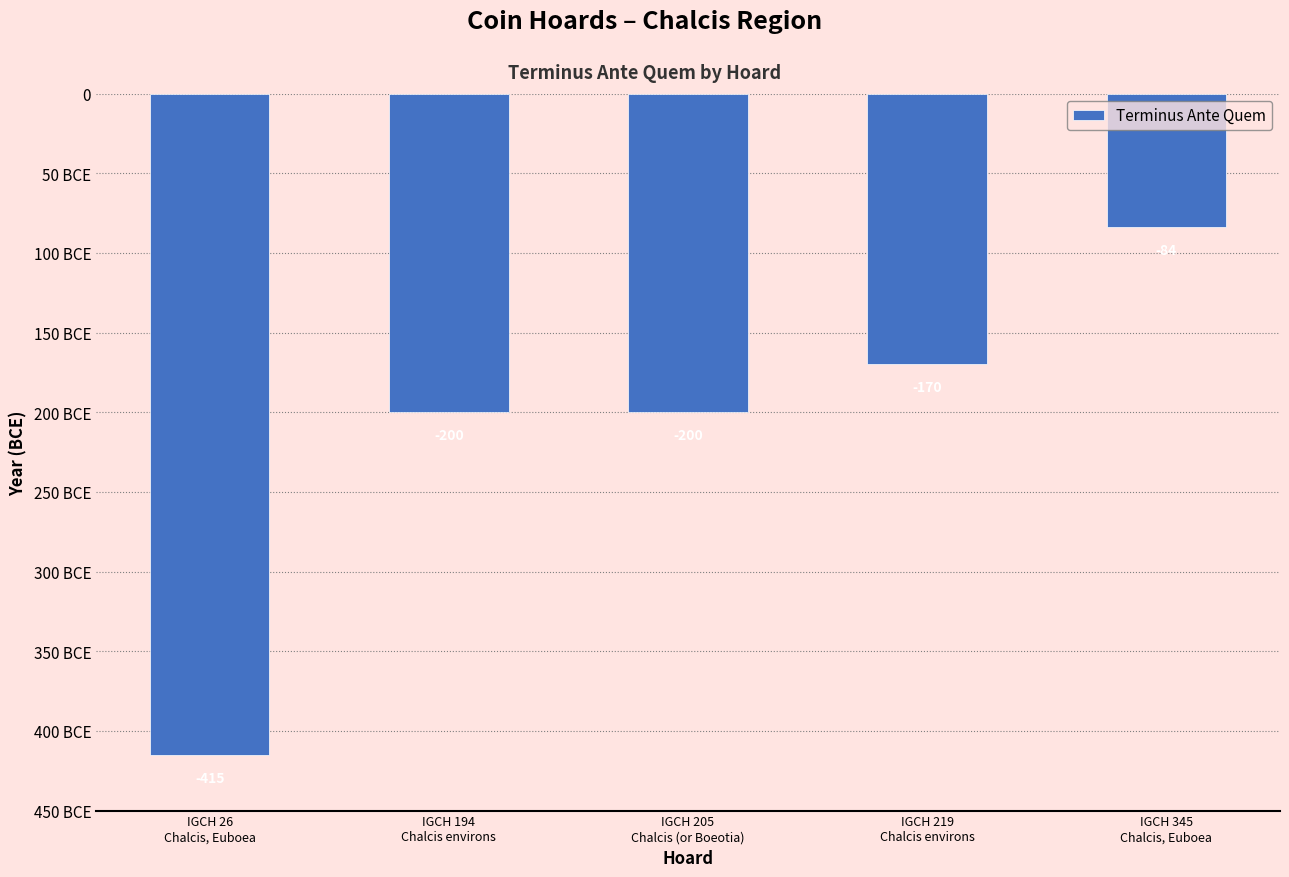

The value at IGCH 194
Chalcis environs is -44. True or false?

False